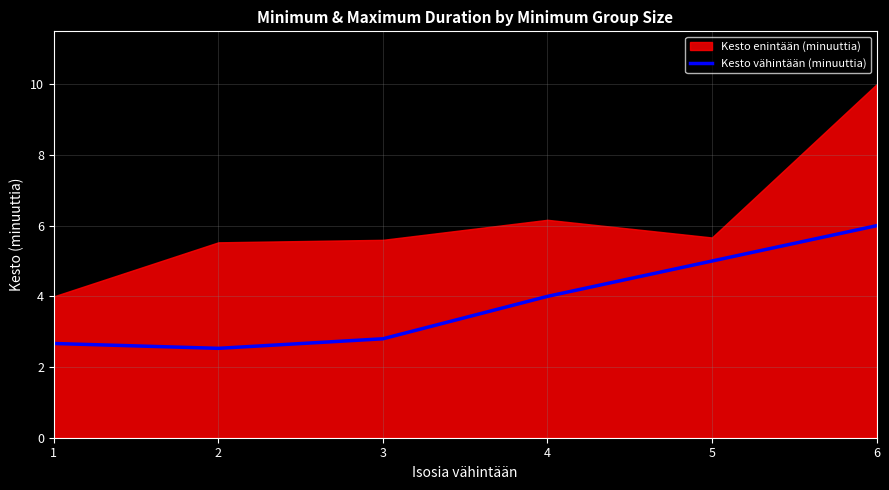

True or false: the data shows 2.8 at 3.

True